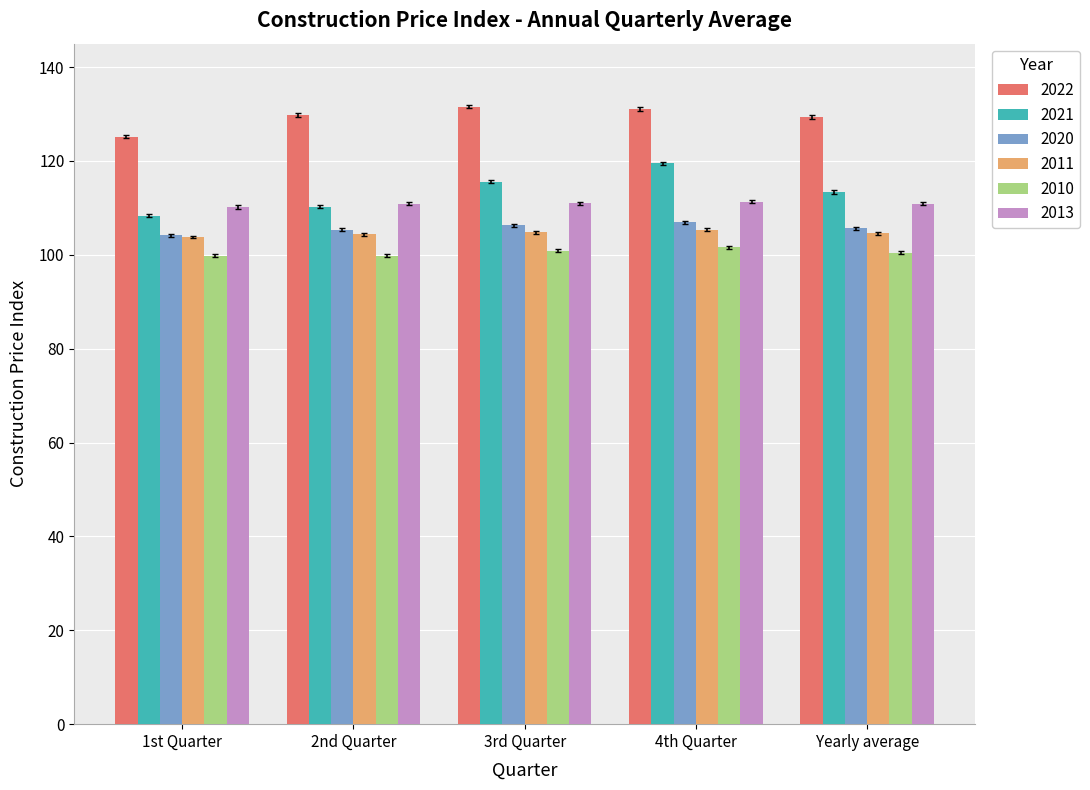

What is the sum of the 2021 values at 3rd Quarter and 4th Quarter?

235.1